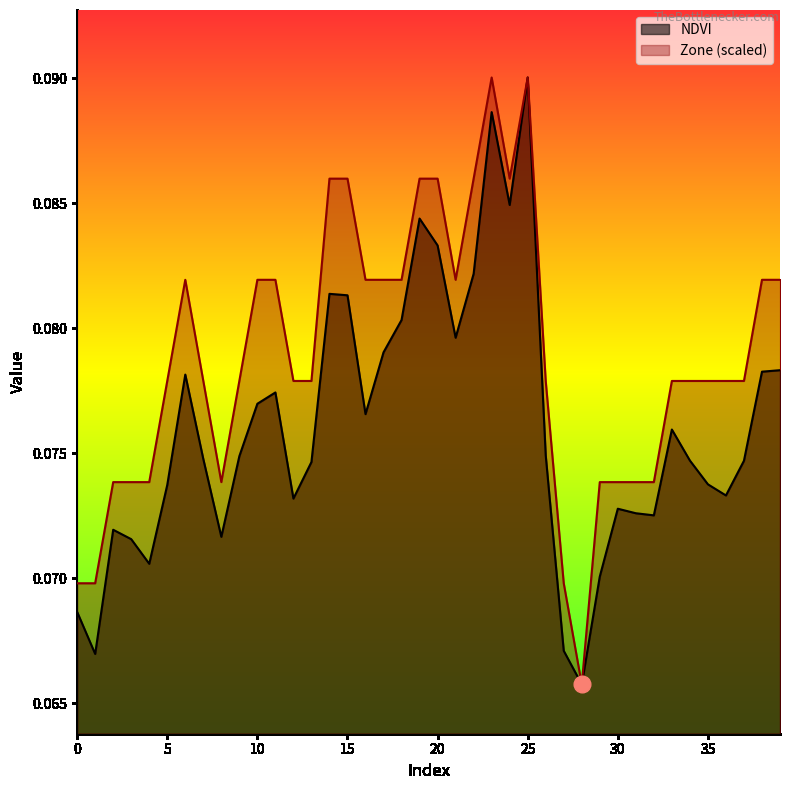

True or false: Zone has a value of 0.1 at 38.

True